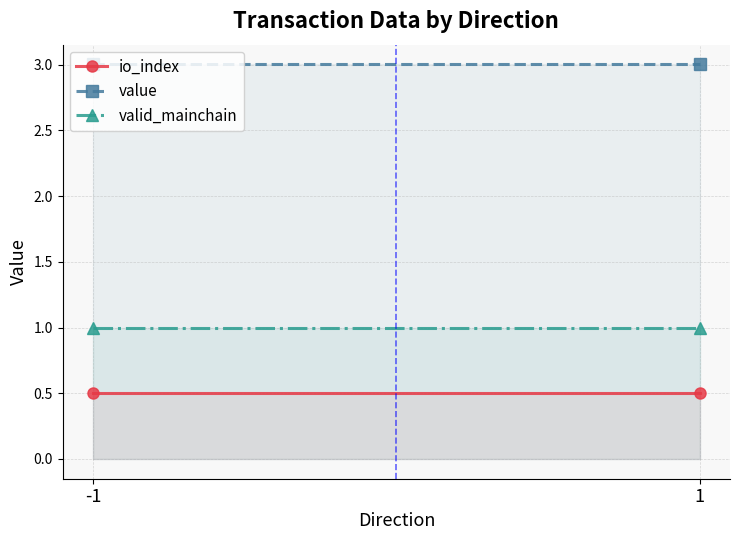

Rank the series by their maximum value, from lowest to highest.

io_index, valid_mainchain, value